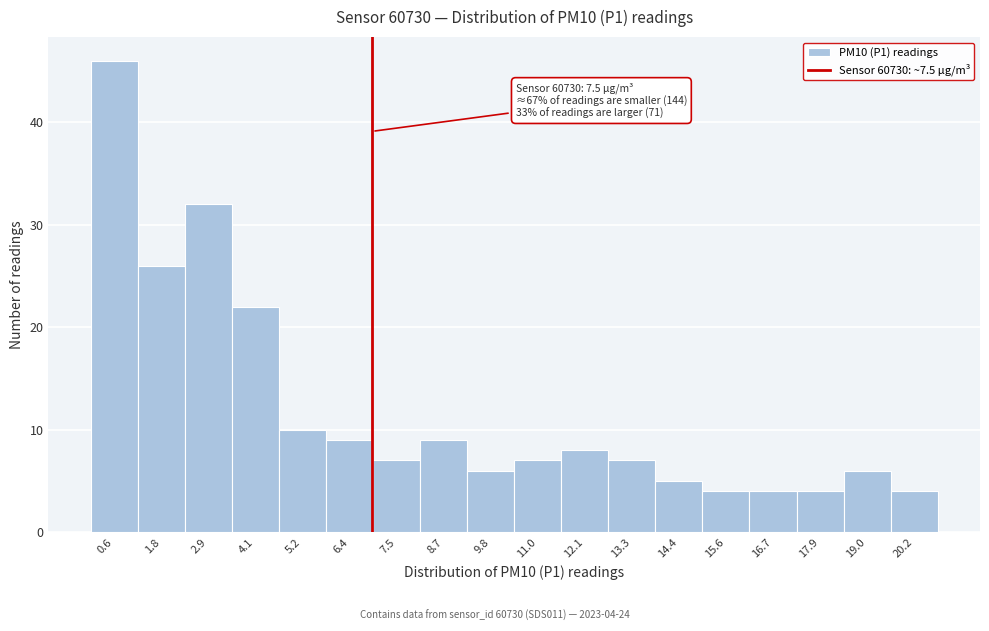

Reading left to right, list all the values displayed in this chart.

46	26	32	22	10	9	7	9	6	7	8	7	5	4	4	4	6	4